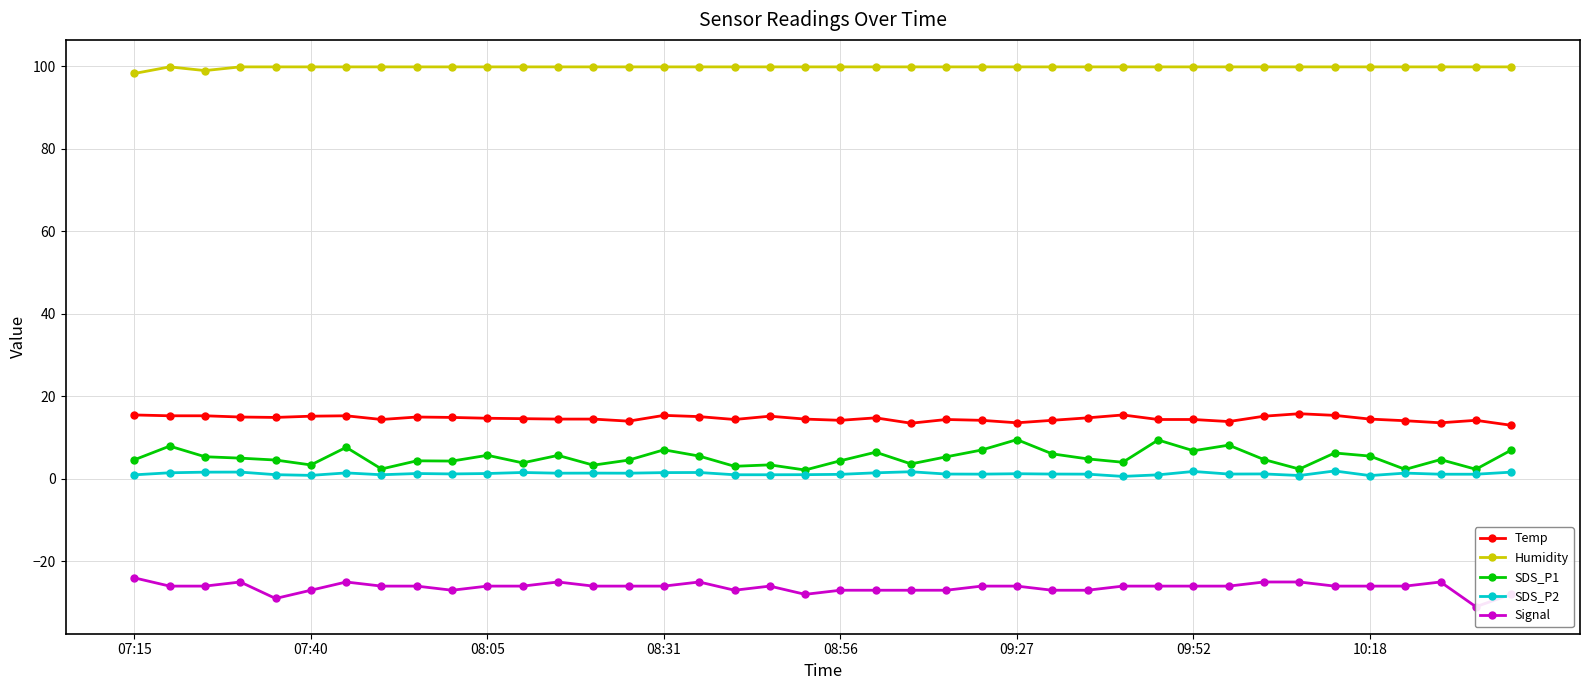

What is the difference between the second highest and minimum values in the Signal series?

6.0